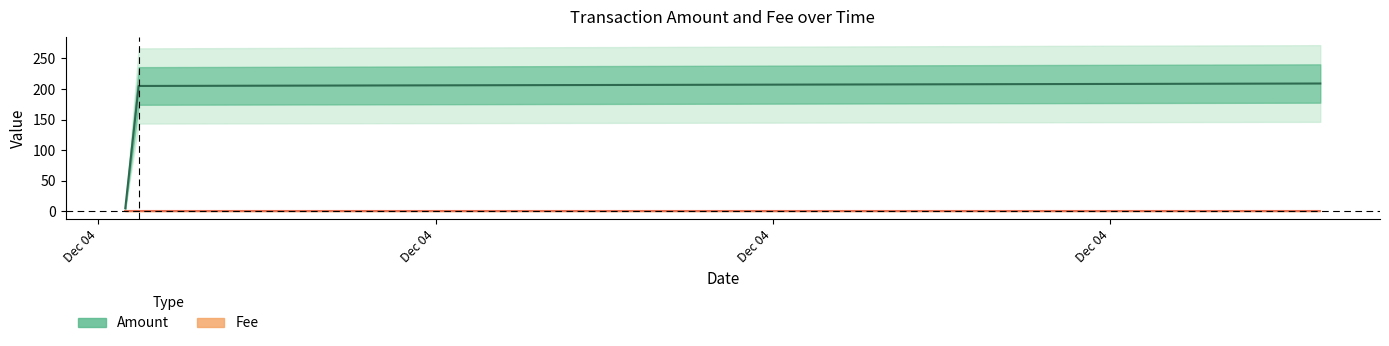

What is the difference between the Amount values at Dec 04 and Dec 04?

4